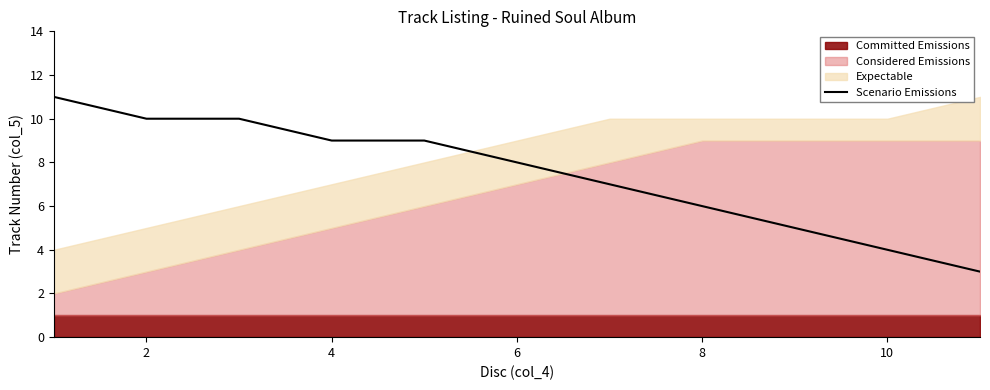

What is the minimum value for Scenario Emissions?

3